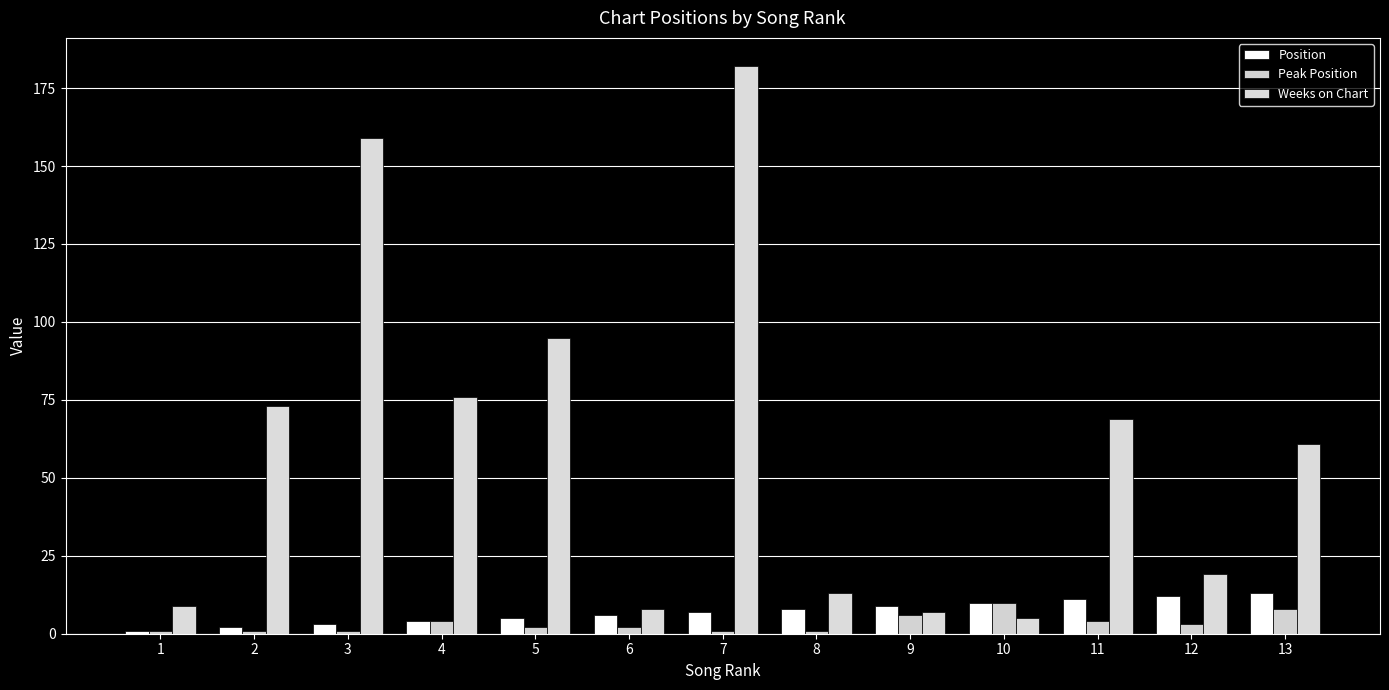

Is the value of Peak Position at 3 greater than the value of Weeks on Chart at 9?

No